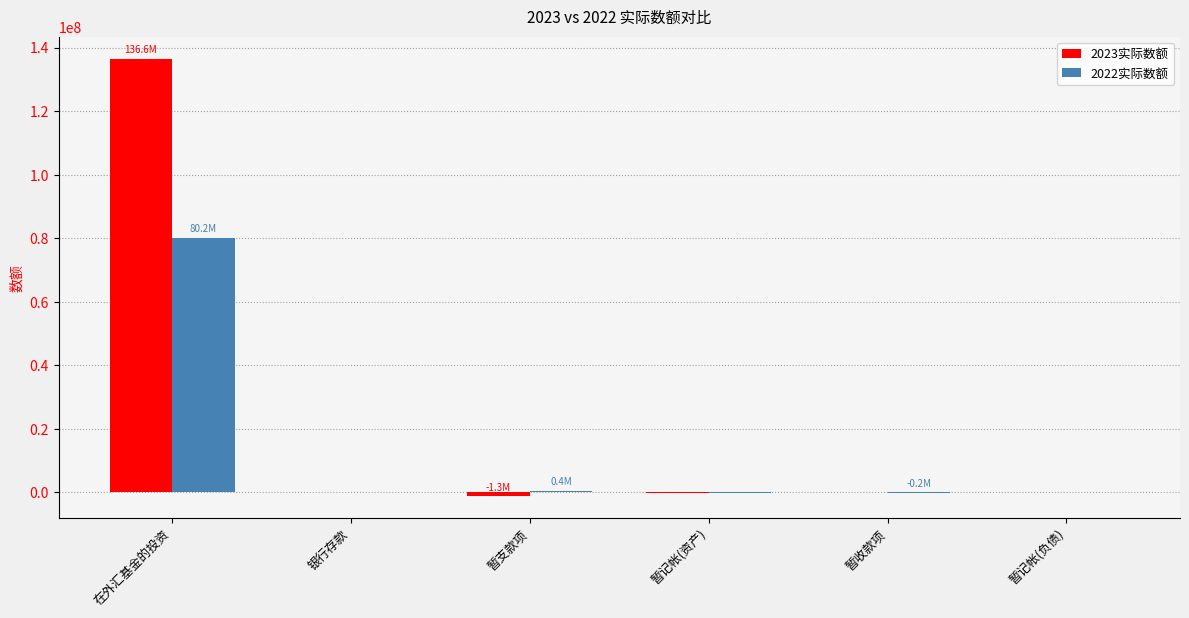

What is the sum of the 2023实际数额 values at 暂收款项 and 银行存款?

78525